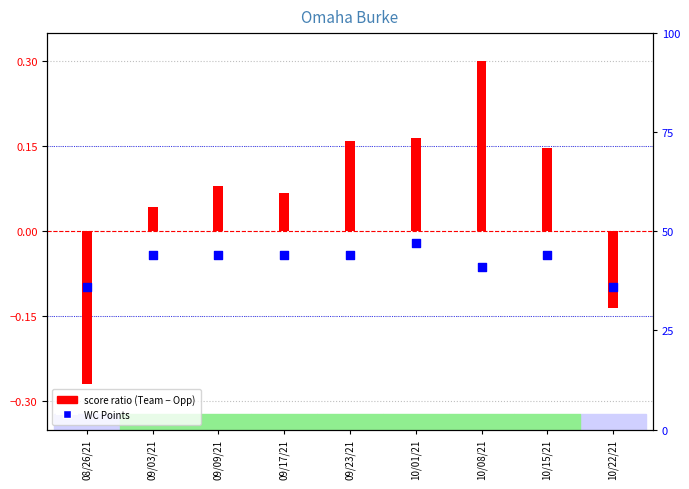

Between 10/15/21 and 09/09/21, which is larger?

10/15/21